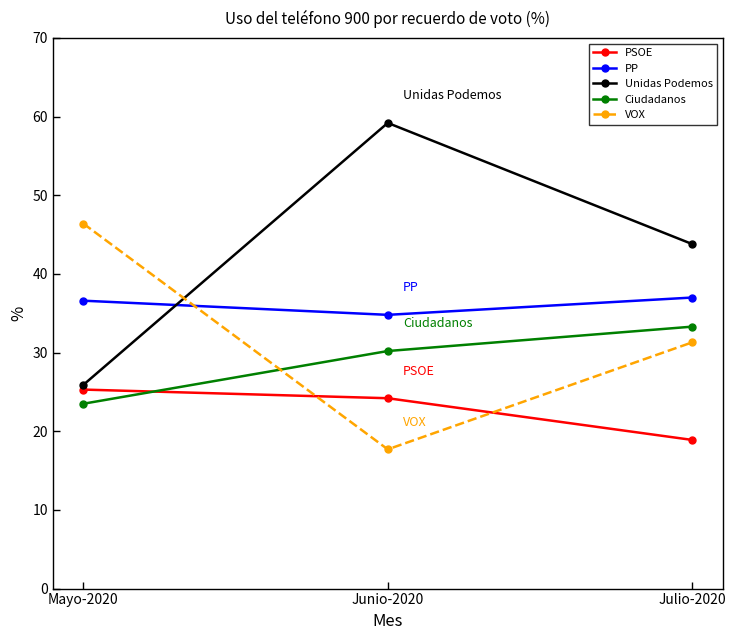

Reading left to right, list all the values displayed in this chart.

PSOE: Mayo-2020=25.3	Junio-2020=24.2	Julio-2020=18.9
PP: Mayo-2020=36.6	Junio-2020=34.8	Julio-2020=37.0
Unidas Podemos: Mayo-2020=25.9	Junio-2020=59.2	Julio-2020=43.8
Ciudadanos: Mayo-2020=23.5	Junio-2020=30.2	Julio-2020=33.3
VOX: Mayo-2020=46.4	Junio-2020=17.7	Julio-2020=31.3